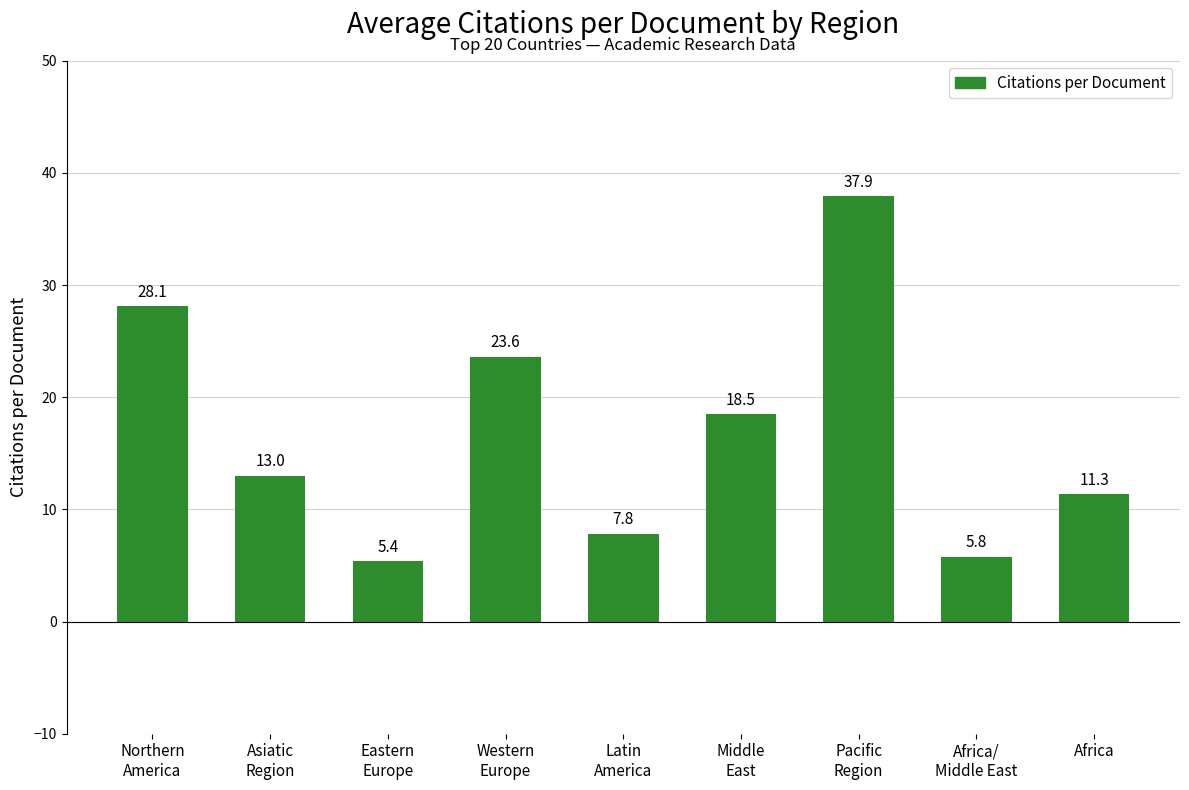

List the labels in order of value, smallest first.

Eastern
Europe, Africa/
Middle East, Latin
America, Africa, Asiatic
Region, Middle
East, Western
Europe, Northern
America, Pacific
Region